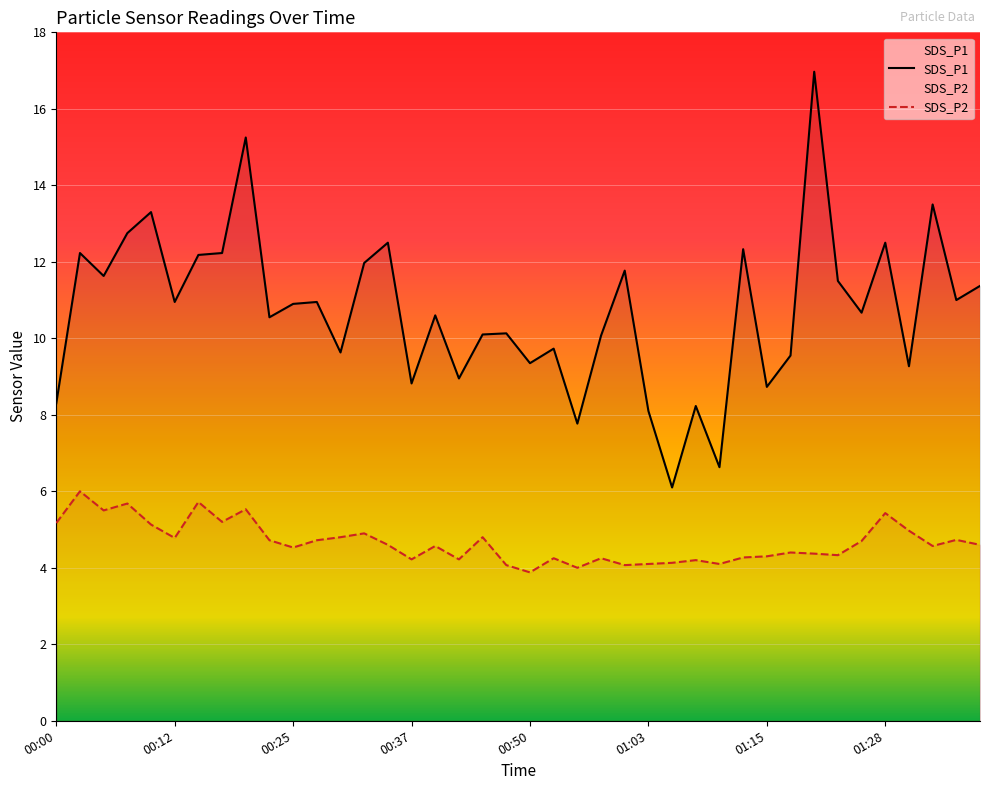

What is the difference between the SDS_P1 values at 00:45 and 00:10?

3.2